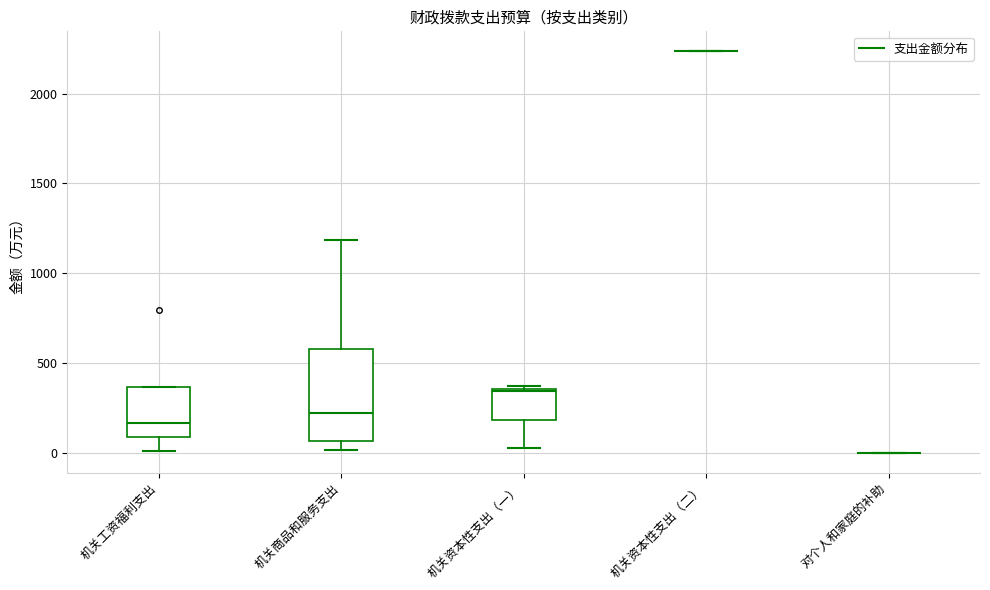

Reading left to right, read every box against the y-axis: the position of its median line, the range the box covers, and the ends of its whiskers. The values are not printed on the chart, so give them approximately, as read against the axis.

机关工资福利支出: median 150, box 100 to 350, whiskers 0 to 350
机关商品和服务支出: median 200, box 50 to 600, whiskers 0 to 1200
机关资本性支出（一）: median 350, box 200 to 350, whiskers 0 to 350
机关资本性支出（二）: box collapsed to a line at 2250, whiskers 2250 to 2250
对个人和家庭的补助: box collapsed to a line at 0, whiskers 0 to 0